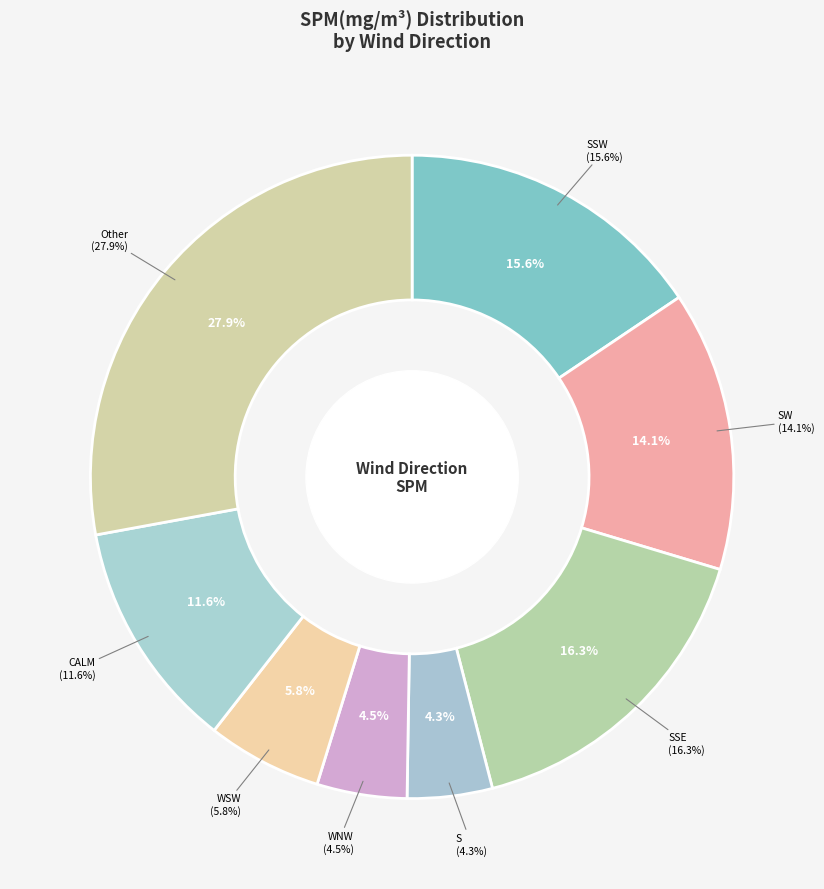

To the nearest percent, what is the combined percentage of SW and WSW?

20%